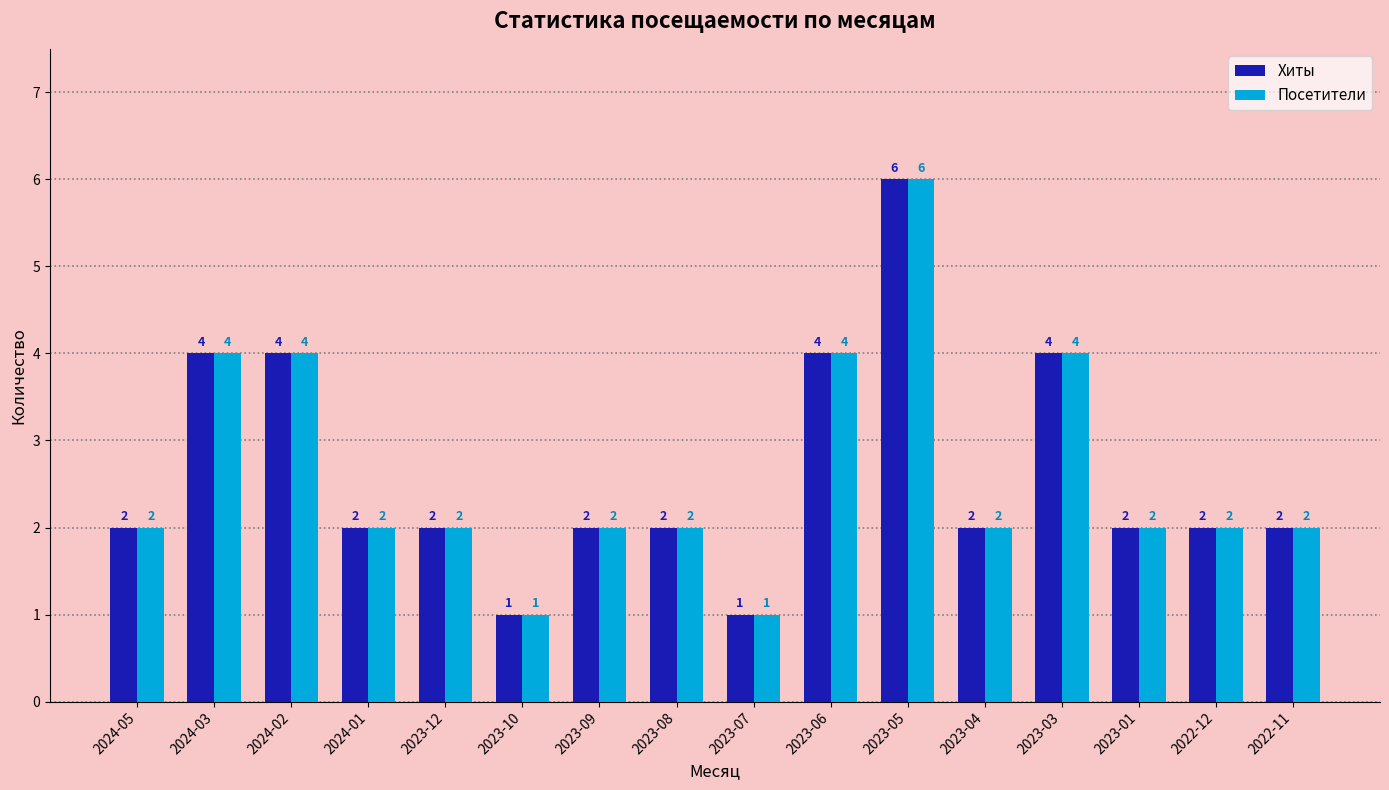

What is the average value of the Хиты series?

3